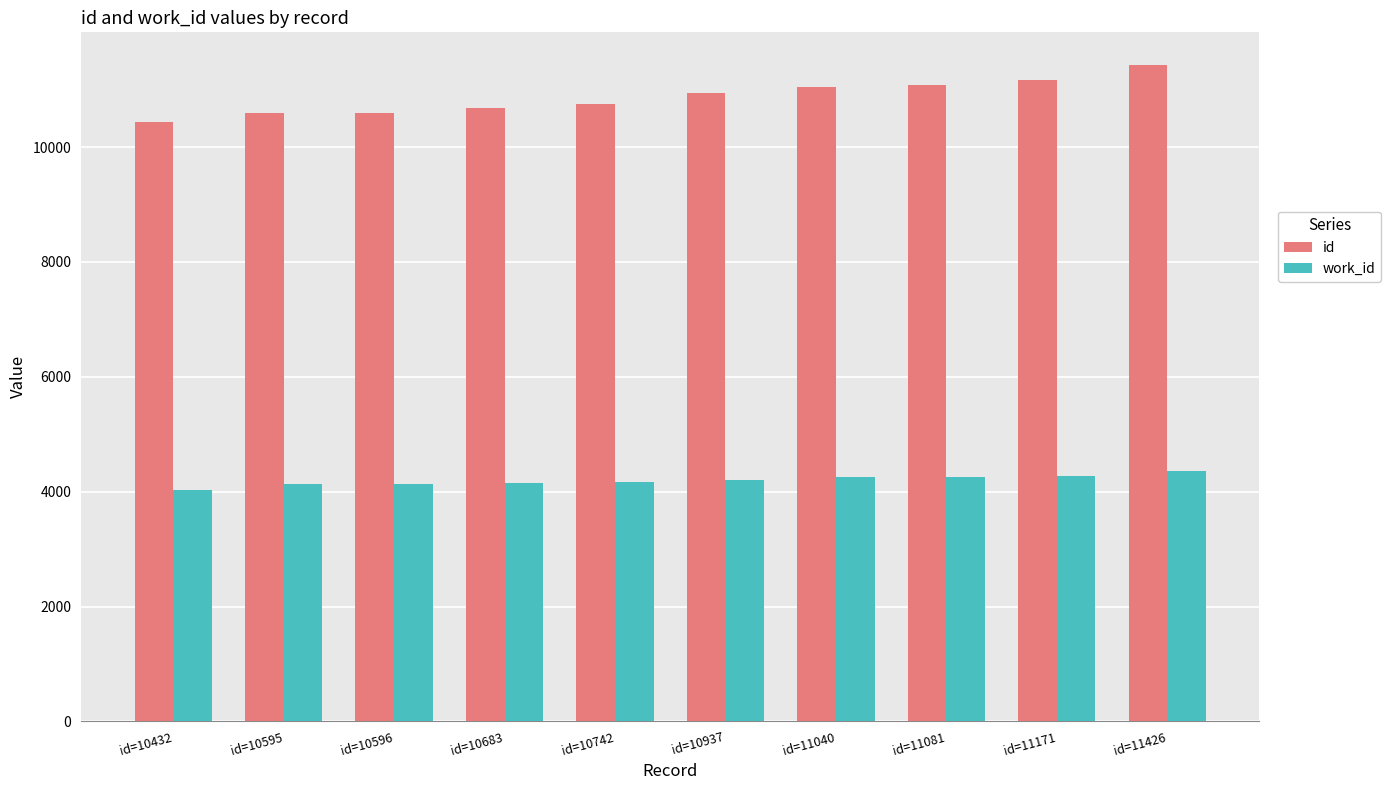

List the series in order of their peak value, highest first.

id, work_id